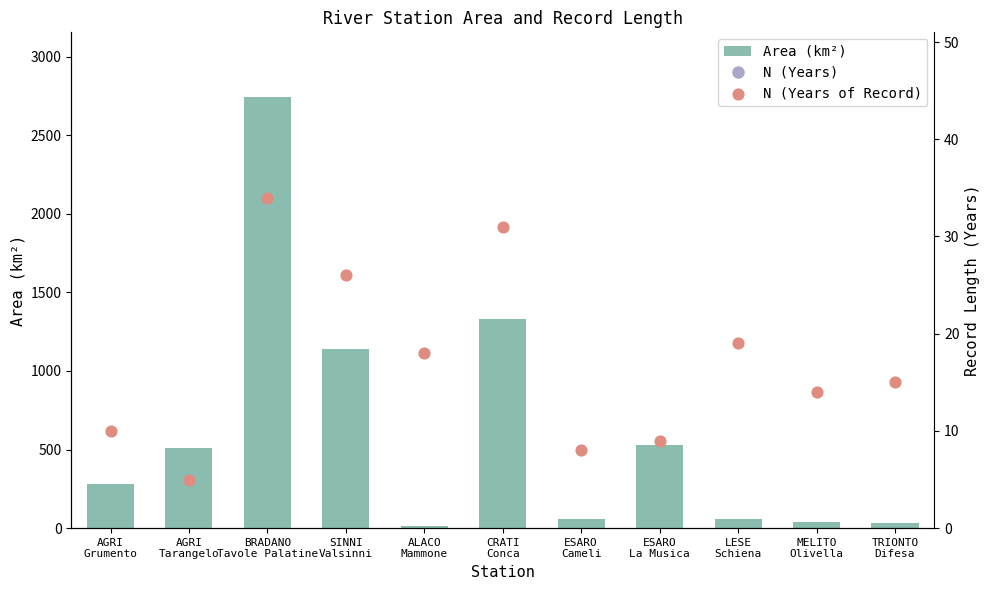

At which category is the sum across all series the highest?

BRADANO
Tavole Palatine